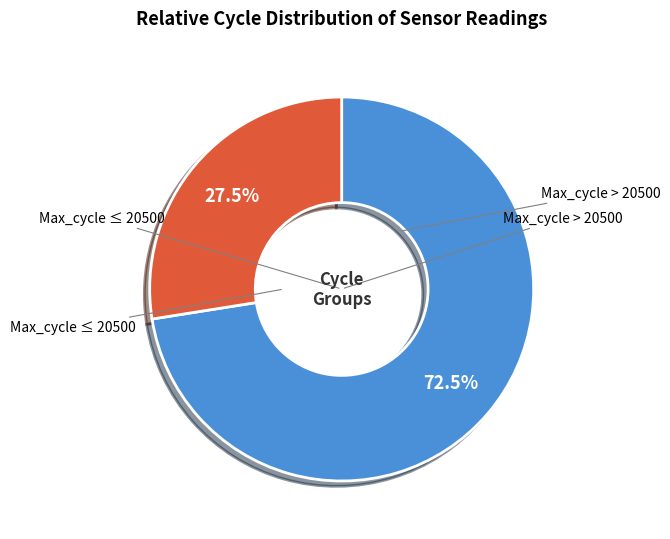

Is there a majority slice in this chart?

Yes